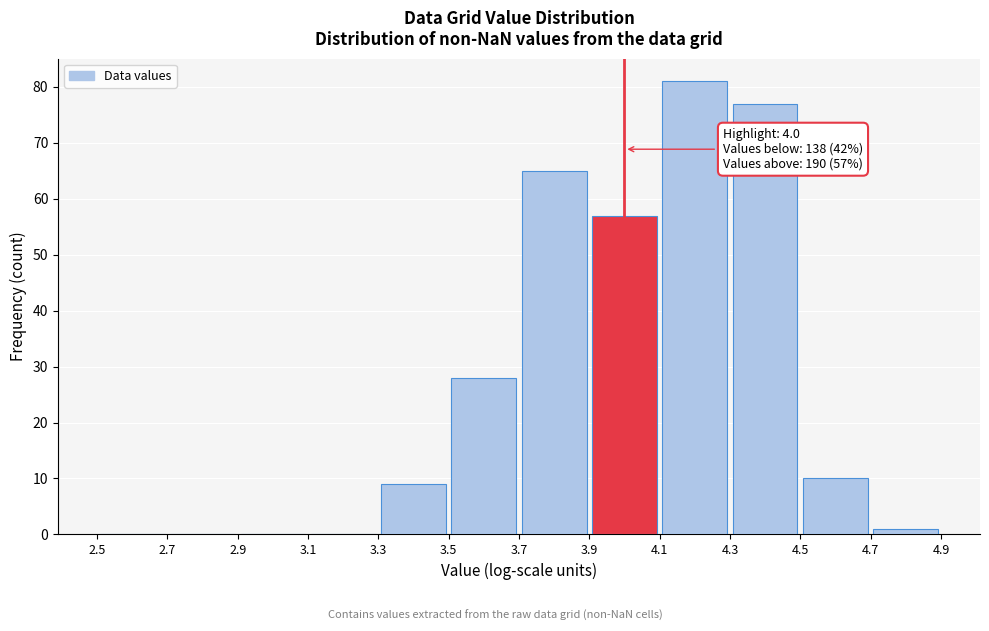

Which range on the x-axis has the tallest bar?

4.1 to 4.3